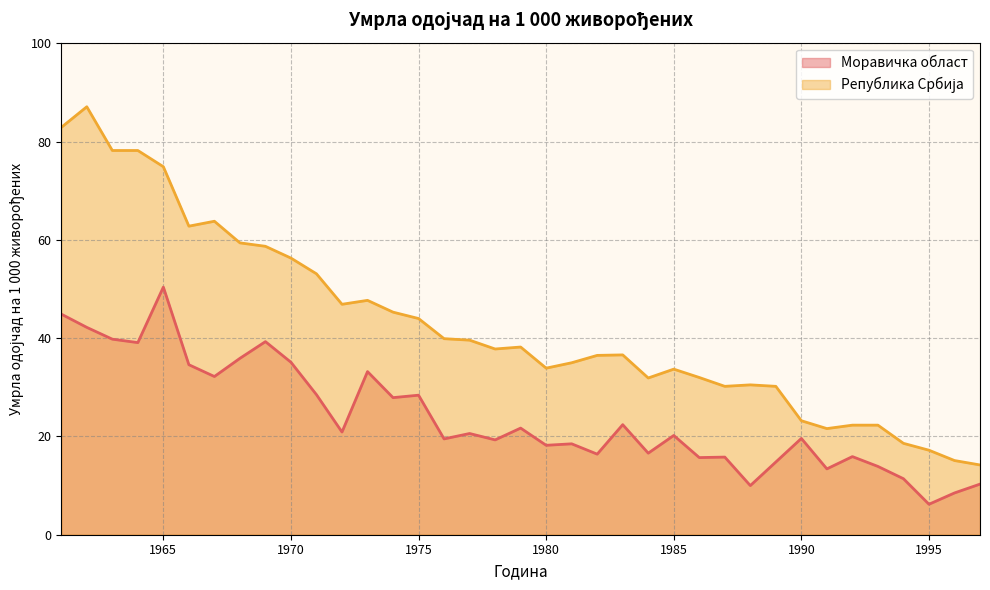

What is the difference between the highest and lowest values at 1963?

38.4